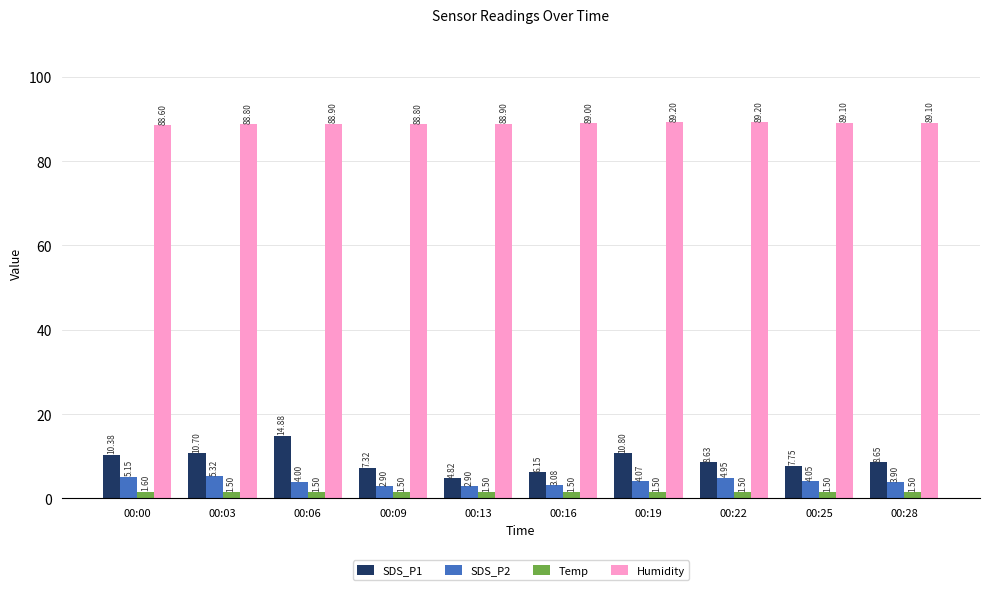

What is the approximate value of Humidity at 00:28?

89.1